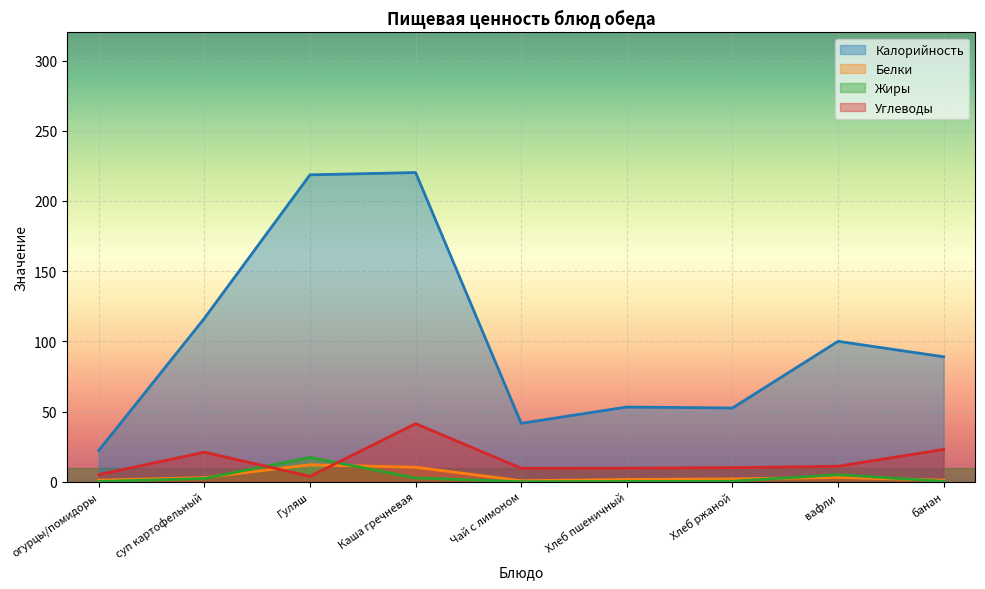

Reading right to left, list all the values displayed in this chart.

Калорийность: банан=89.0	вафли=100.0	Хлеб ржаной=52.5	Хлеб пшеничный=53.2	Чай с лимоном=41.6	Каша гречневая=220.2	Гуляш=218.6	суп картофельный=116.4	огурцы/помидоры=22.2
Белки: банан=1.1	вафли=3.0	Хлеб ржаной=2.0	Хлеб пшеничный=1.6	Чай с лимоном=0.7	Каша гречневая=10.3	Гуляш=12.1	суп картофельный=2.9	огурцы/помидоры=1.1
Жиры: банан=0.3	вафли=5.0	Хлеб ржаной=0.4	Хлеб пшеничный=0.2	Чай с лимоном=0.0	Каша гречневая=2.7	Гуляш=17.3	суп картофельный=2.3	огурцы/помидоры=0.2
Углеводы: банан=23.0	вафли=11.0	Хлеб ржаной=10.0	Хлеб пшеничный=9.7	Чай с лимоном=9.6	Каша гречневая=41.4	Гуляш=3.8	суп картофельный=21.0	огурцы/помидоры=5.0